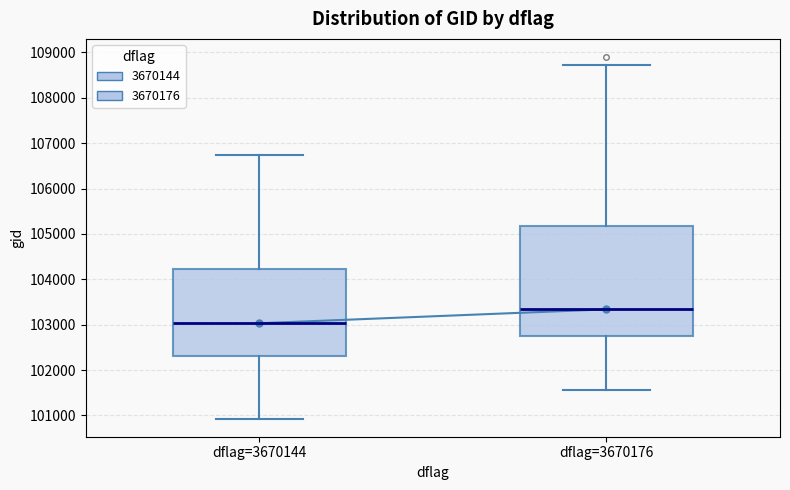

Comparing the boxes themselves (not the whiskers), which one is the tallest?

dflag=3670176